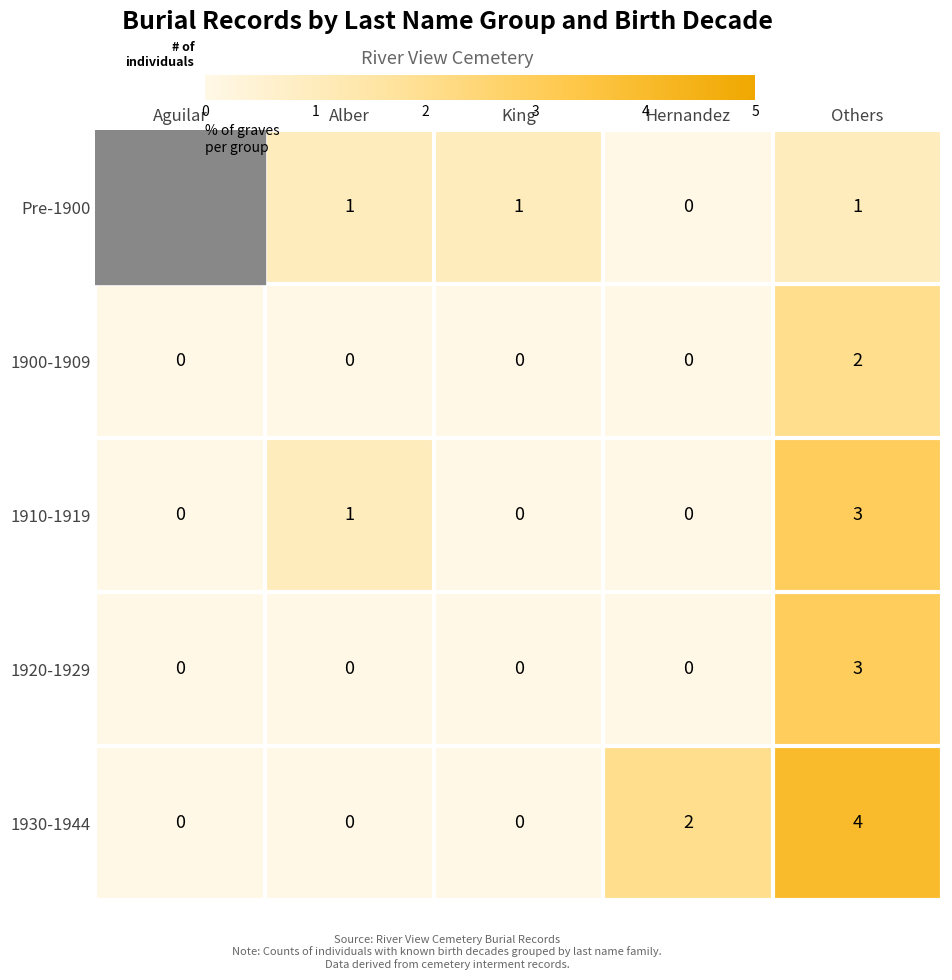

How many data points in 1900-1909 are above 0?

1